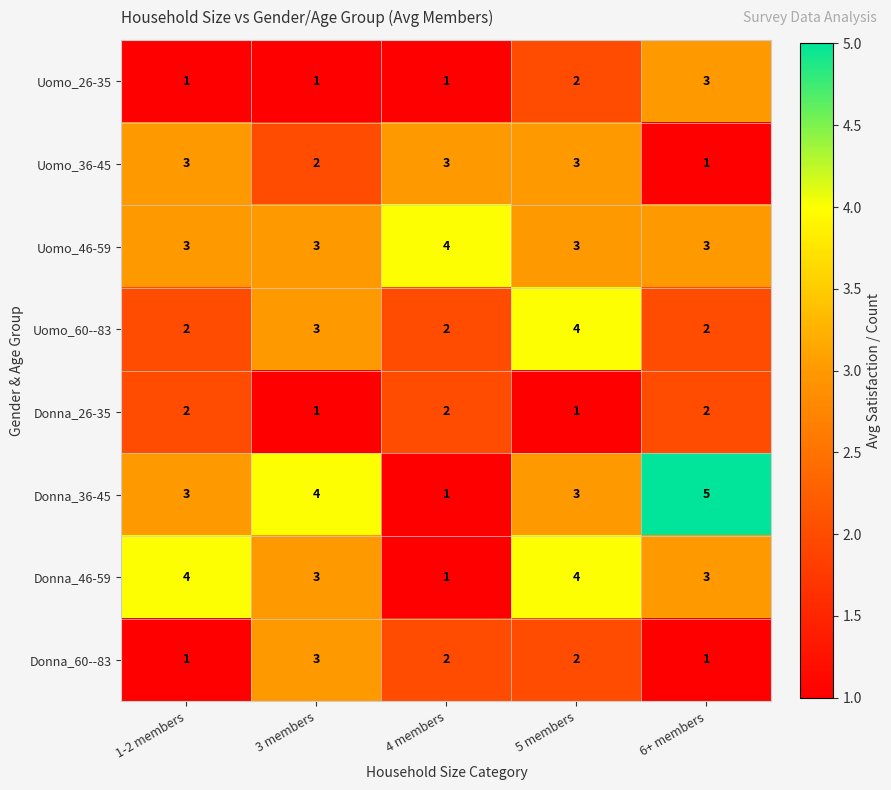

What is the difference between the highest and lowest values at 3 members?

3